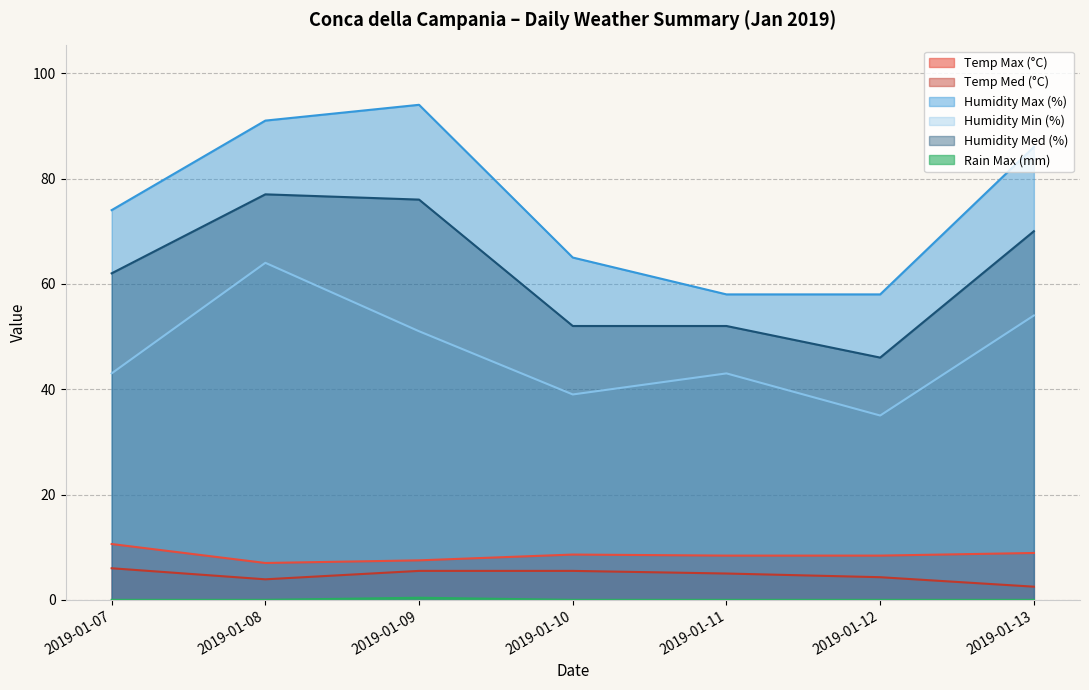

Which category has the highest value in the Rain Max (mm) series?

2019-01-09